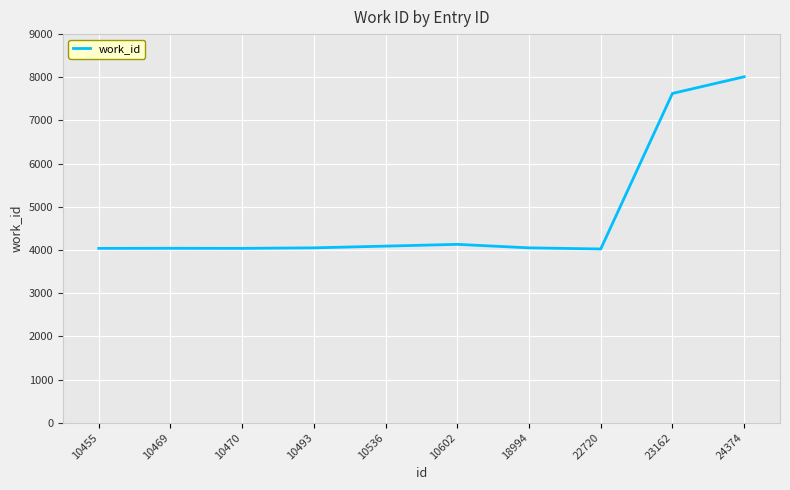

What is the sum of the values at 10455 and 23162?

11664